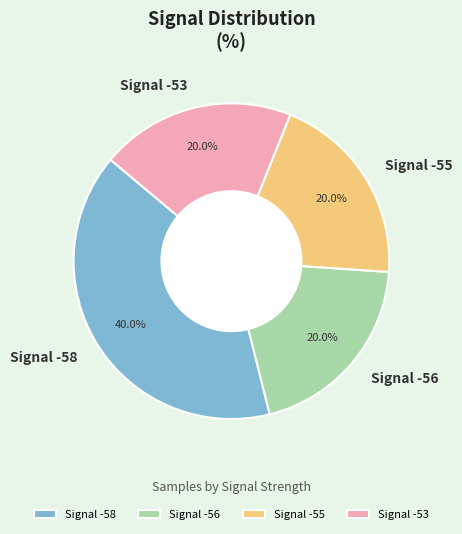

What is the ratio of the value at Signal -53 to the value at Signal -56?

1.0